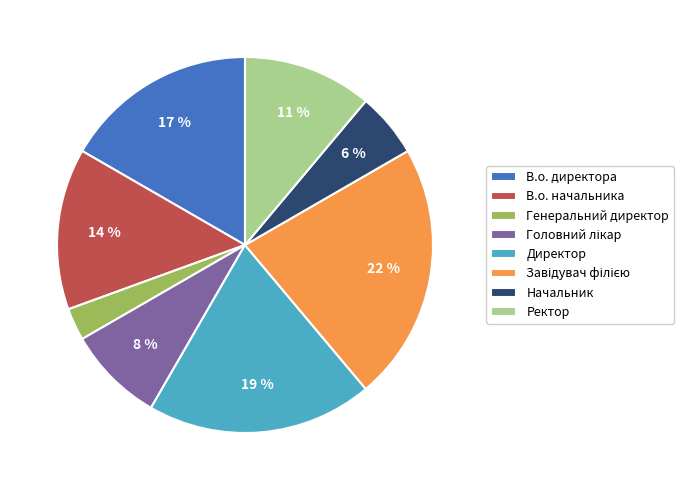

How many segments does this pie chart have?

8